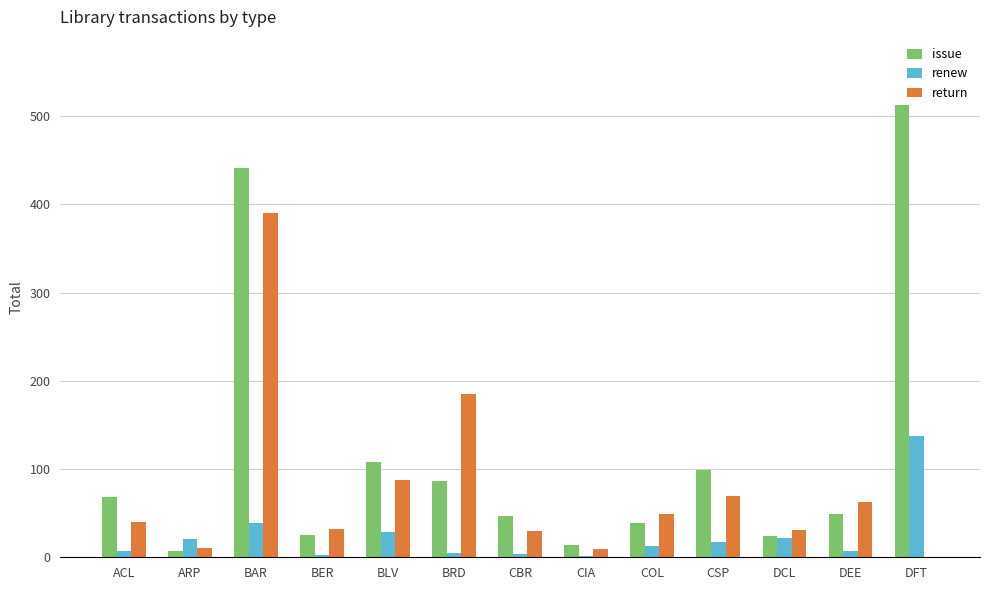

Where is return nearest to the value 195?

BRD